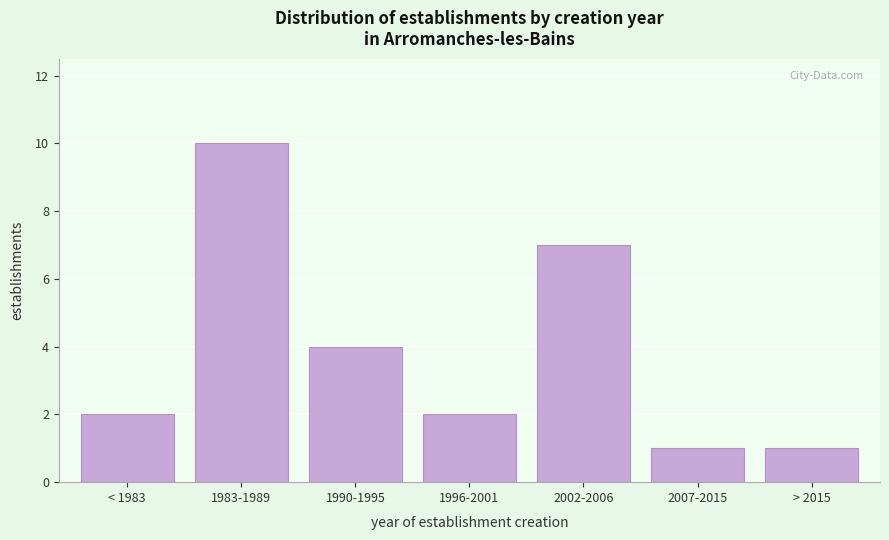

Reading right to left, transcribe all the data shown in this chart.

1	1	7	2	4	10	2